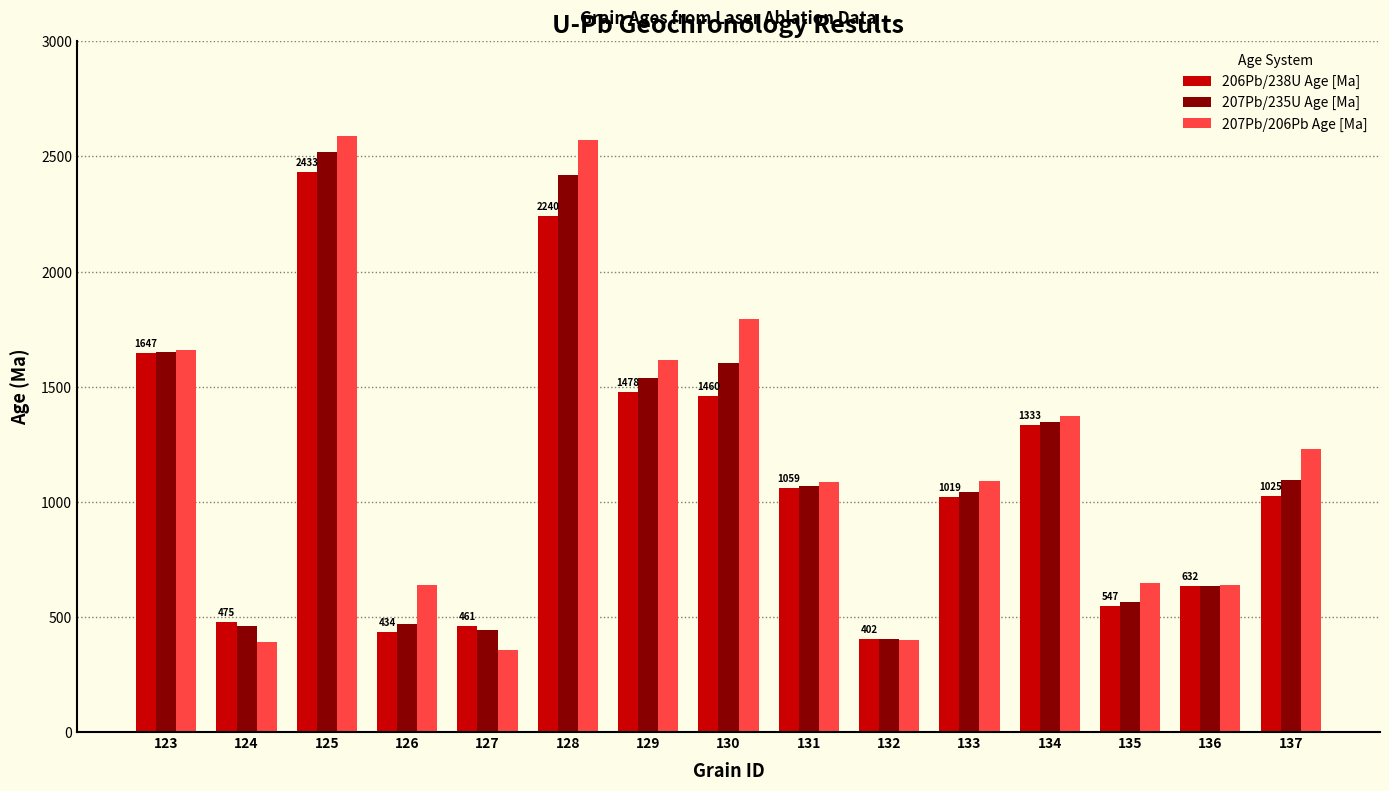

What is the approximate value of 206Pb/238U Age [Ma] at 135?

547.0